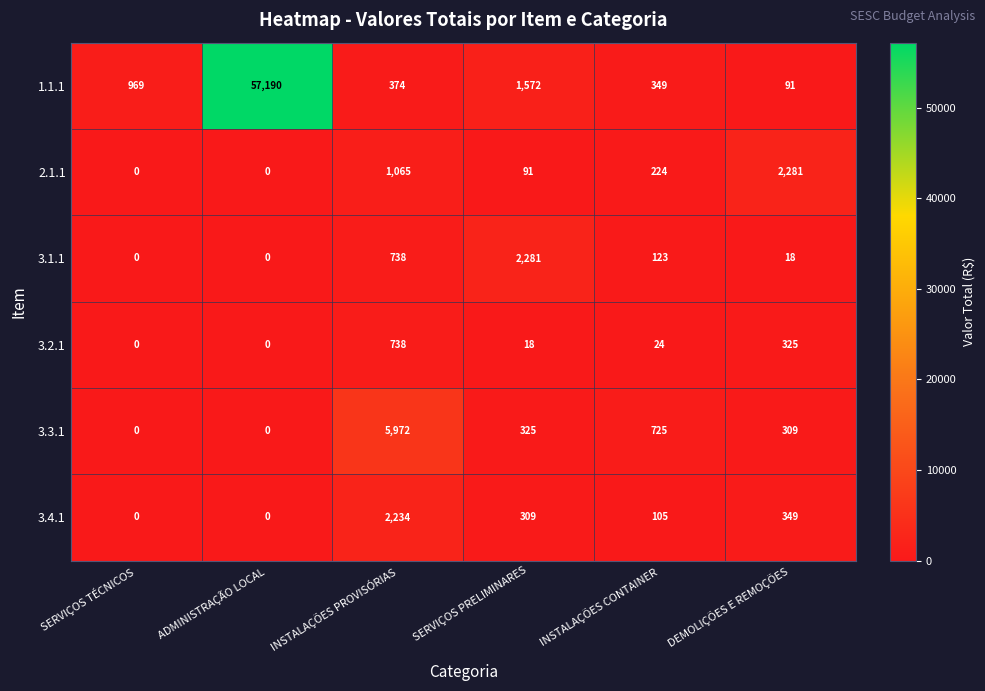

Where is 1.1.1 nearest to the value 28640?

SERVIÇOS PRELIMINARES